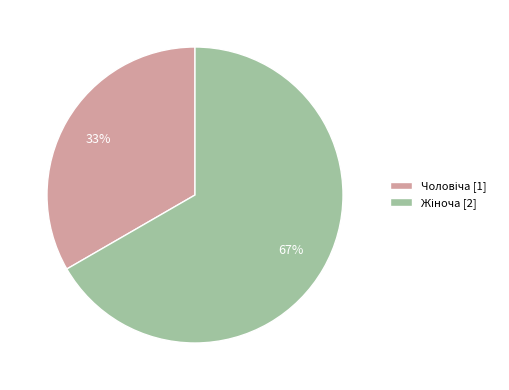

To the nearest percent, what is the average slice percentage?

50%